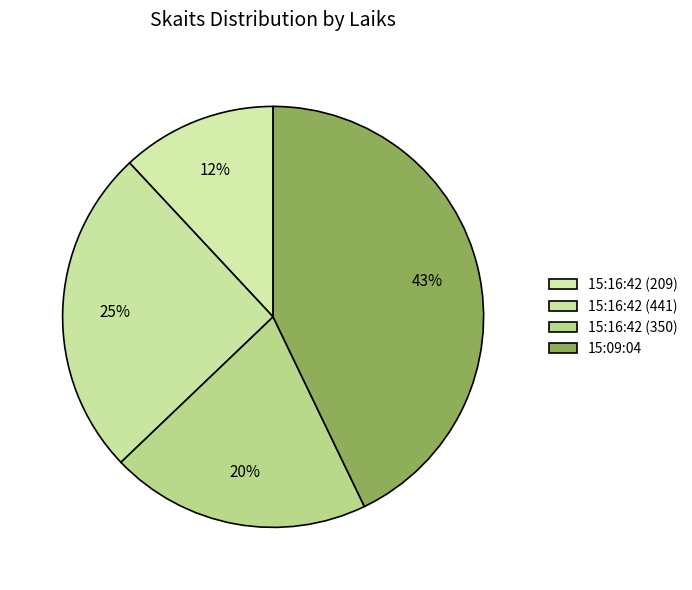

What is the change in value from 15:16:42 (209) to 15:09:04?

+541